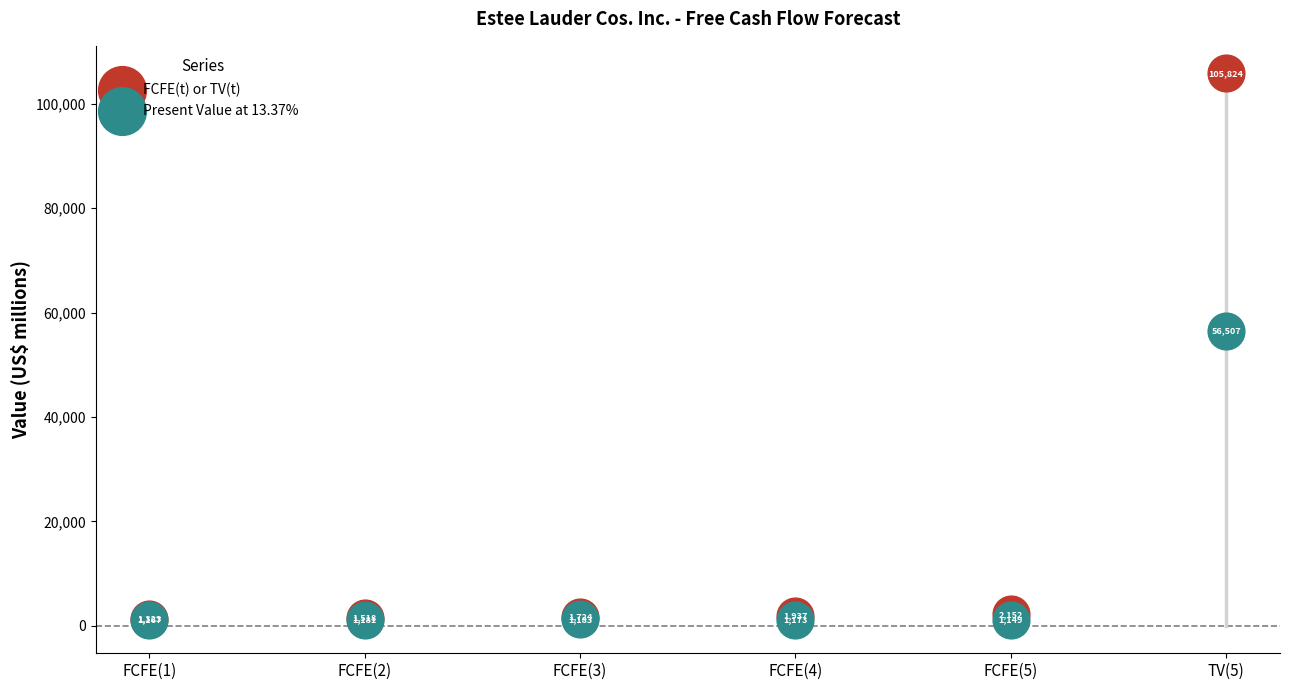

In the FCFE(t) or TV(t) series, what Y value is closest to 53573?

2152